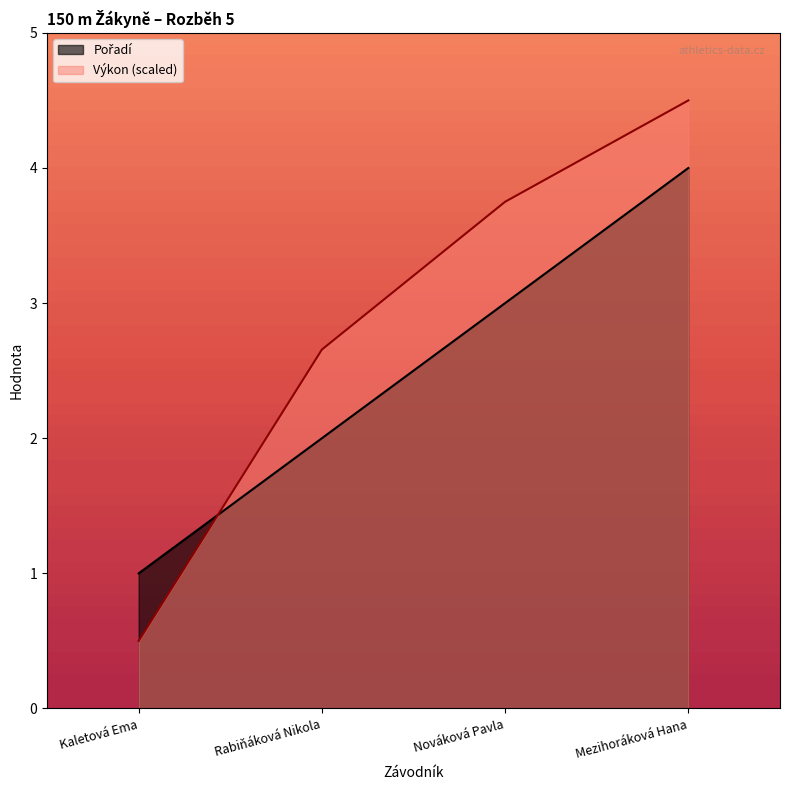

What is the difference between the Výkon values at Rabiňáková Nikola and Nováková Pavla?

1.1